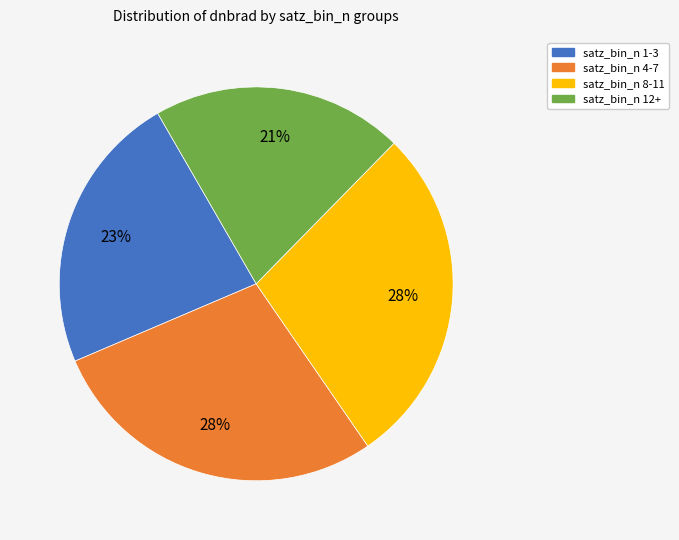

Is there any slice that represents more than half of the pie?

No